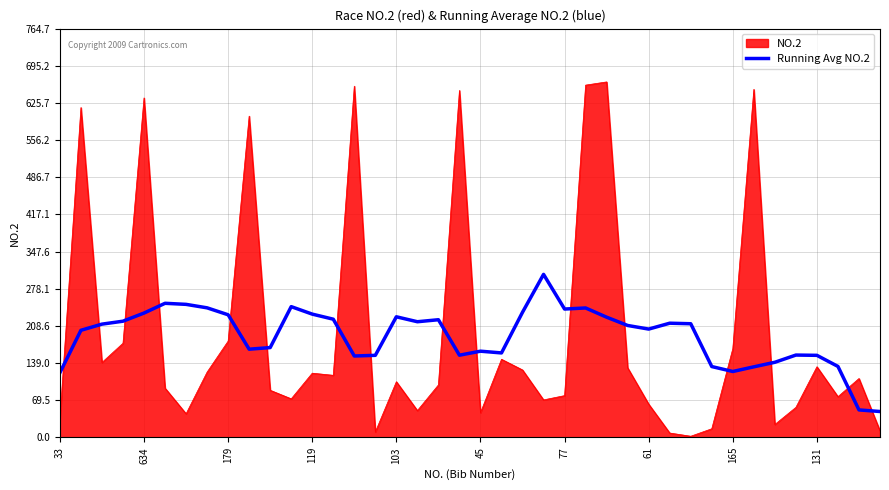

Which series ends up on top after the final intersection of Running Avg NO.2 and NO.2?

Running Avg NO.2